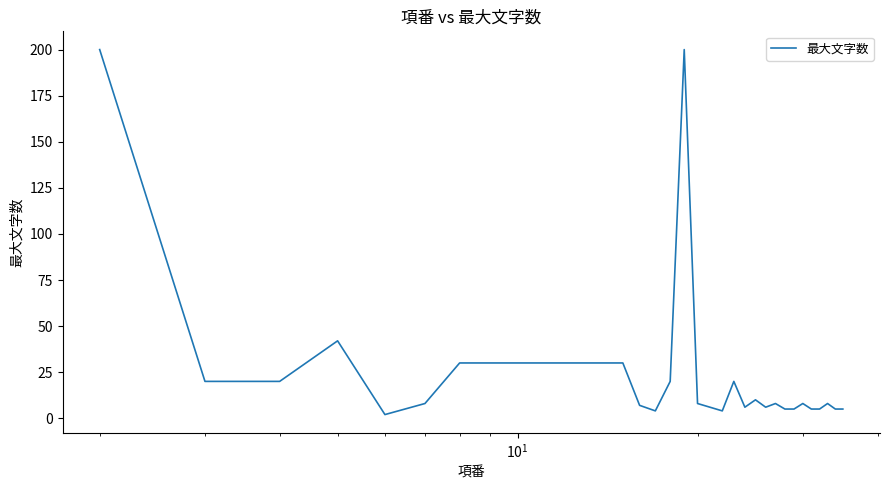

What is the maximum value shown in the chart?

200